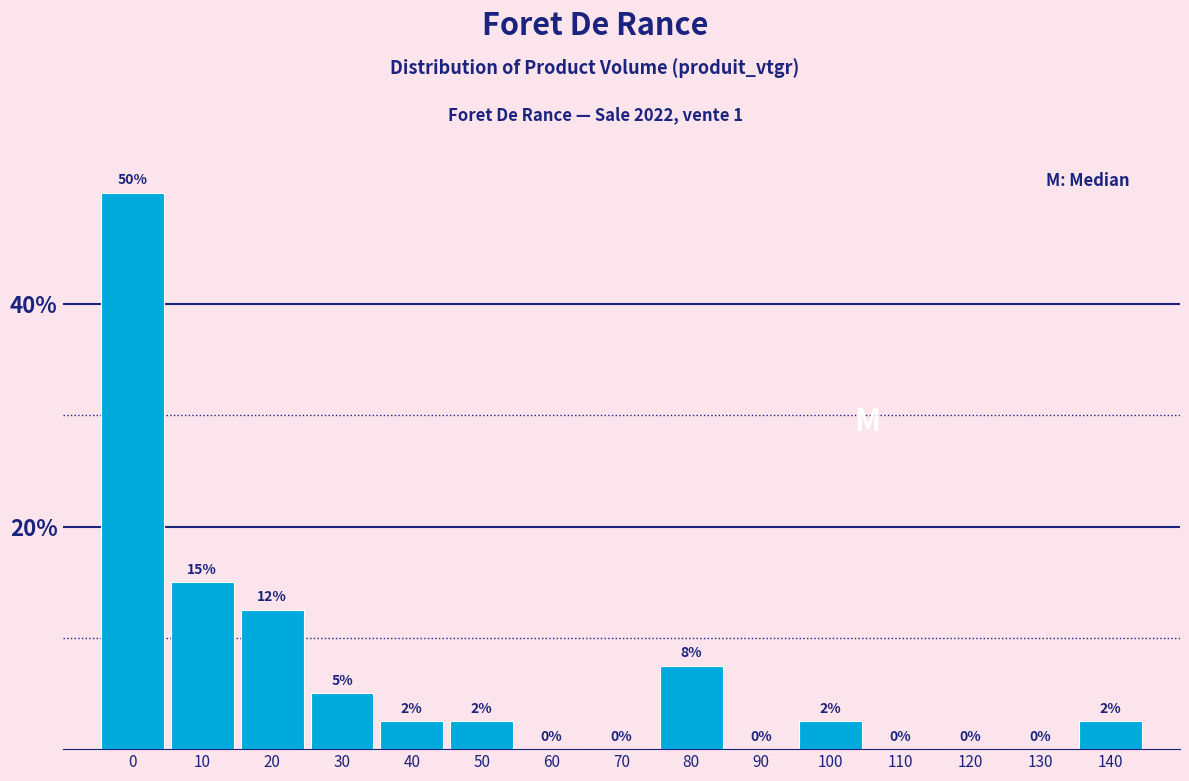

What is the maximum value shown in the chart?

50.0